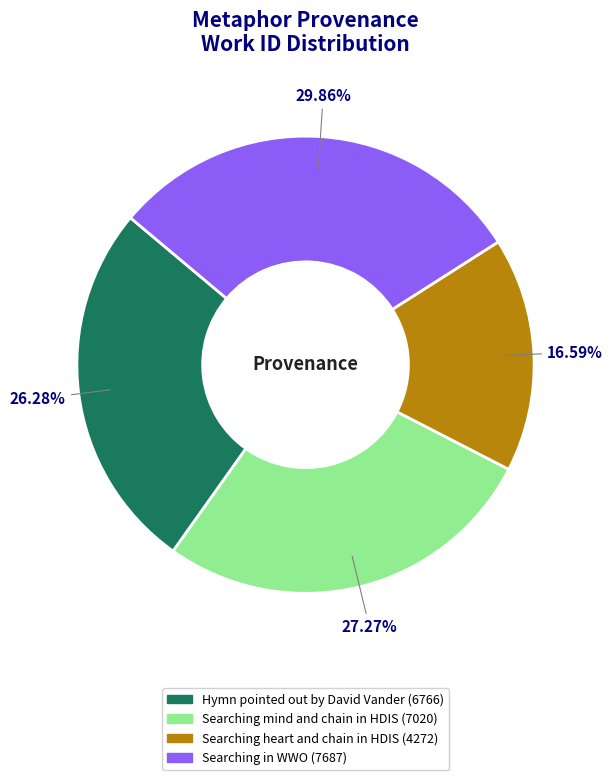

Combined, what portion of the pie is Searching in WWO and Hymn pointed out by David Vander?

56.1%